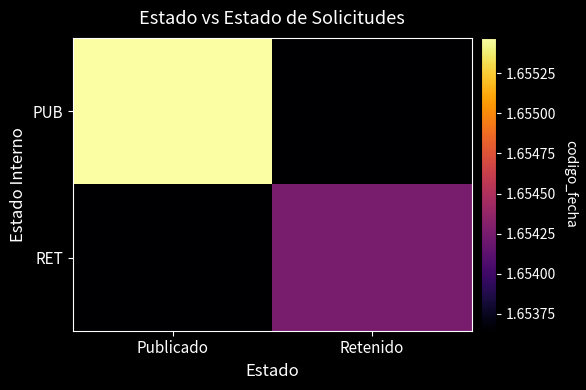

Which category has the highest value across all series?

Publicado